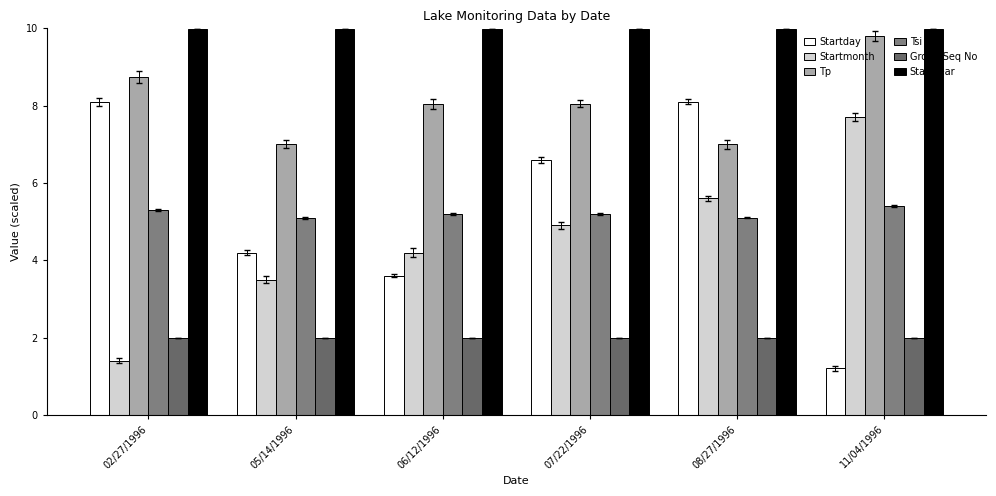

What is the difference between the maximum and minimum values in the Startday series?

6.9